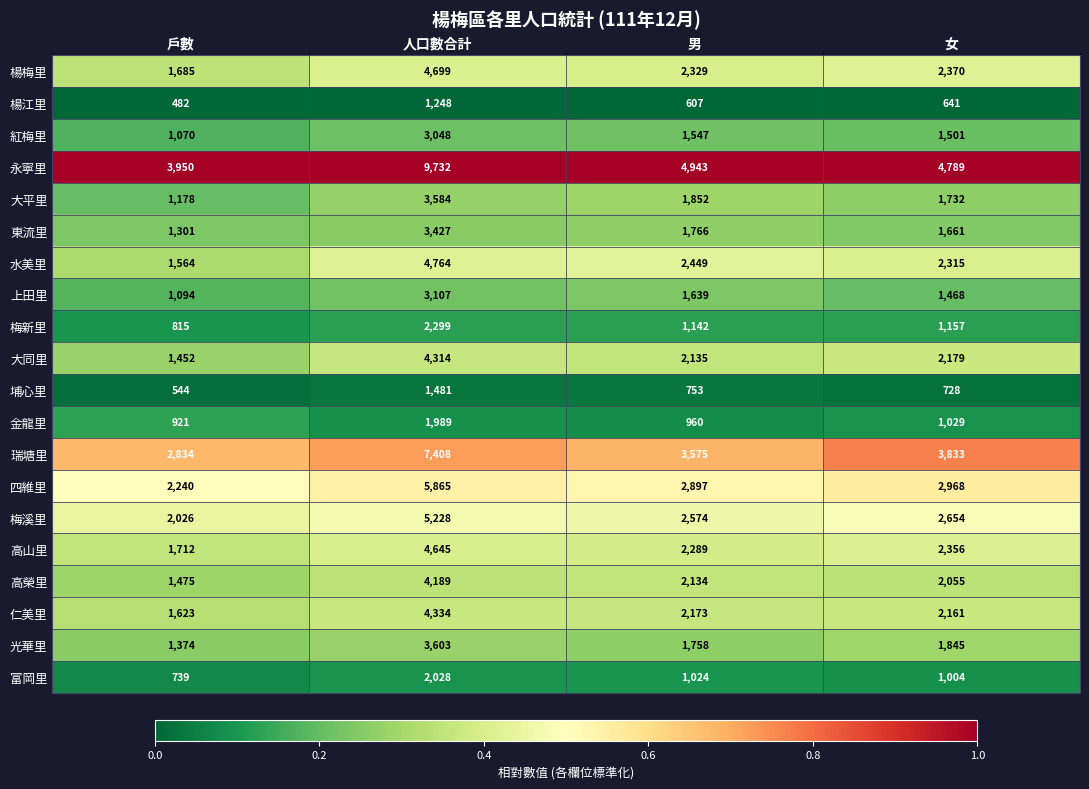

Which series has the largest total across all categories?

永寧里